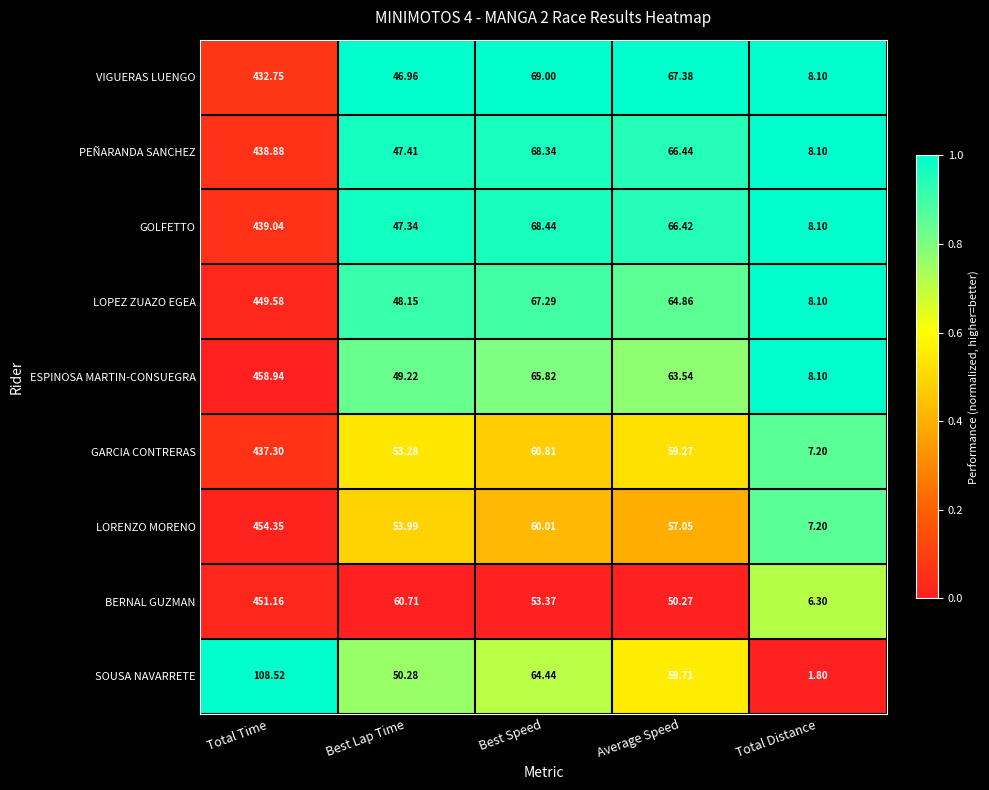

Which series has the largest total across all categories?

ESPINOSA MARTIN-CONSUEGRA